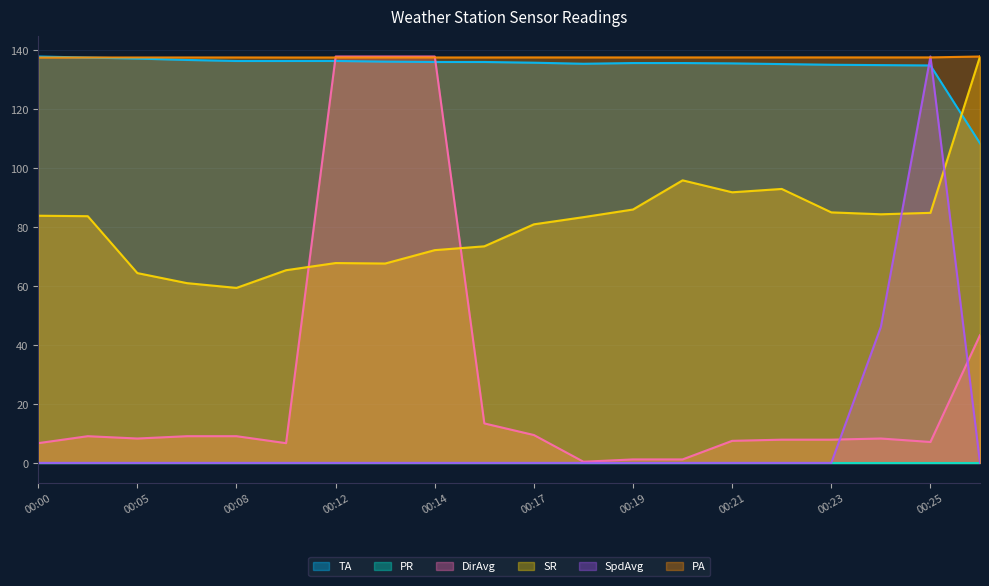

Does the chart display data point markers on the line(s)?

No